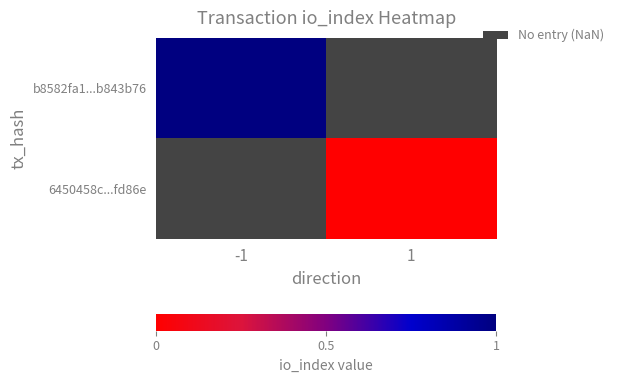

At -1, list the series in order from largest to smallest.

b8582fa1...b843b76, 6450458c...fd86e